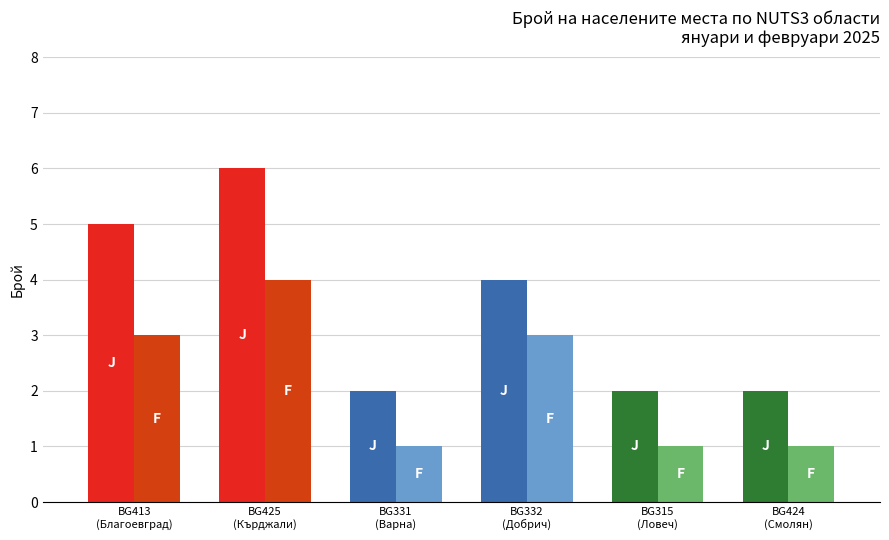

How many series are shown in this chart?

2